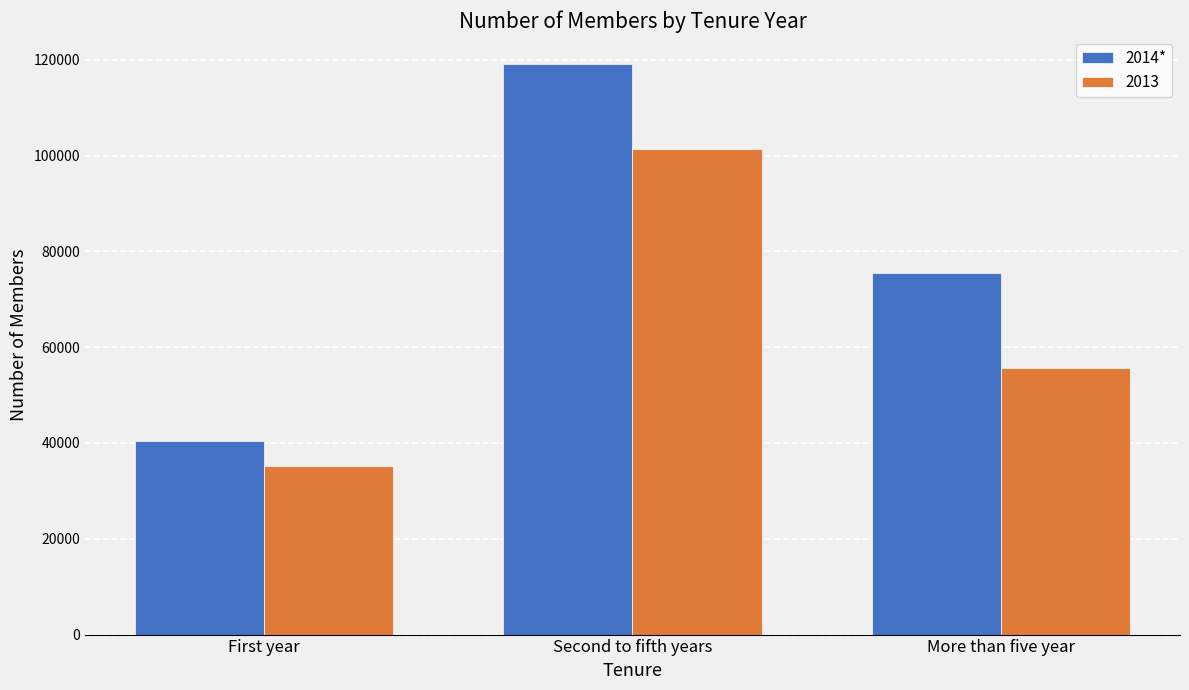

What is the maximum value shown in the chart?

119019